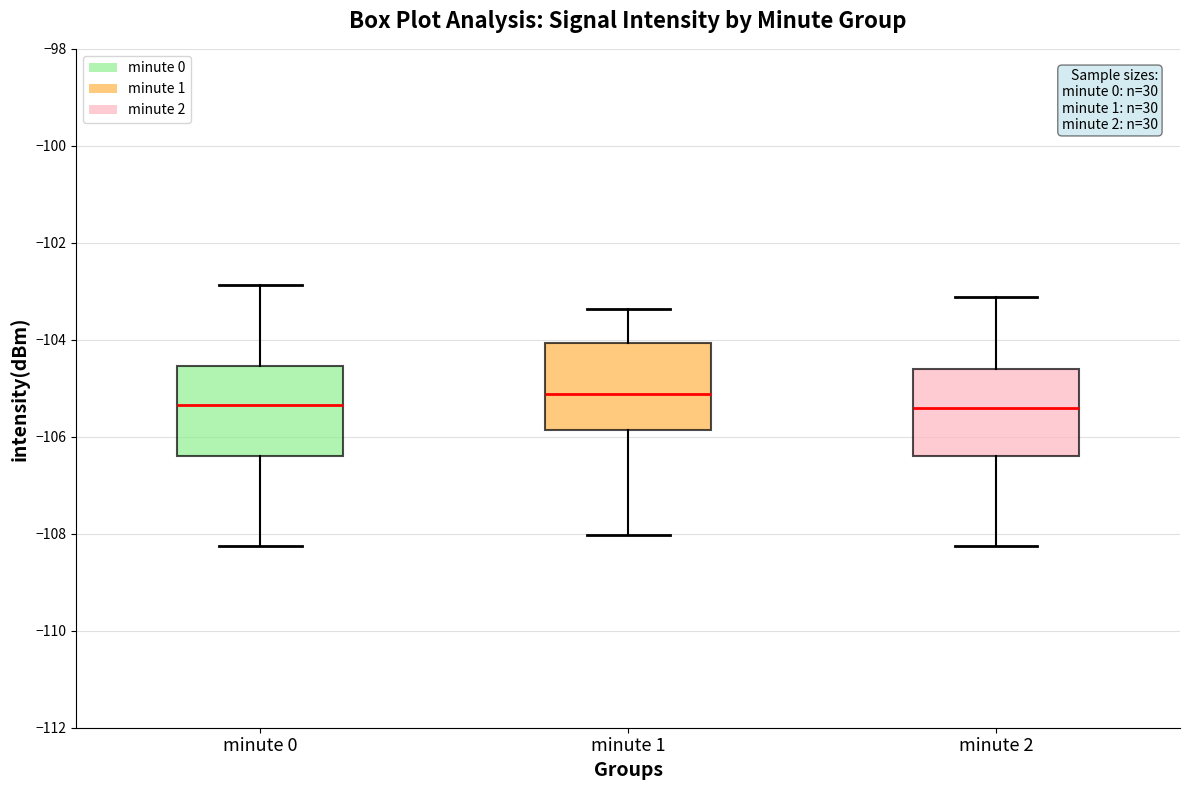

Where does the median line of the box for minute 0 sit on the y-axis? The values are not printed on the chart, so give them approximately, as read against the axis.

-105.4